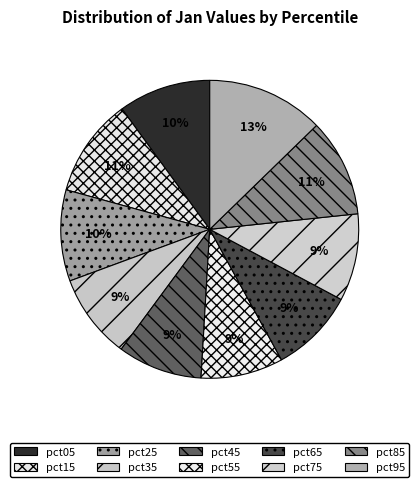

To the nearest percent, what portion does pct55 represent?

9%